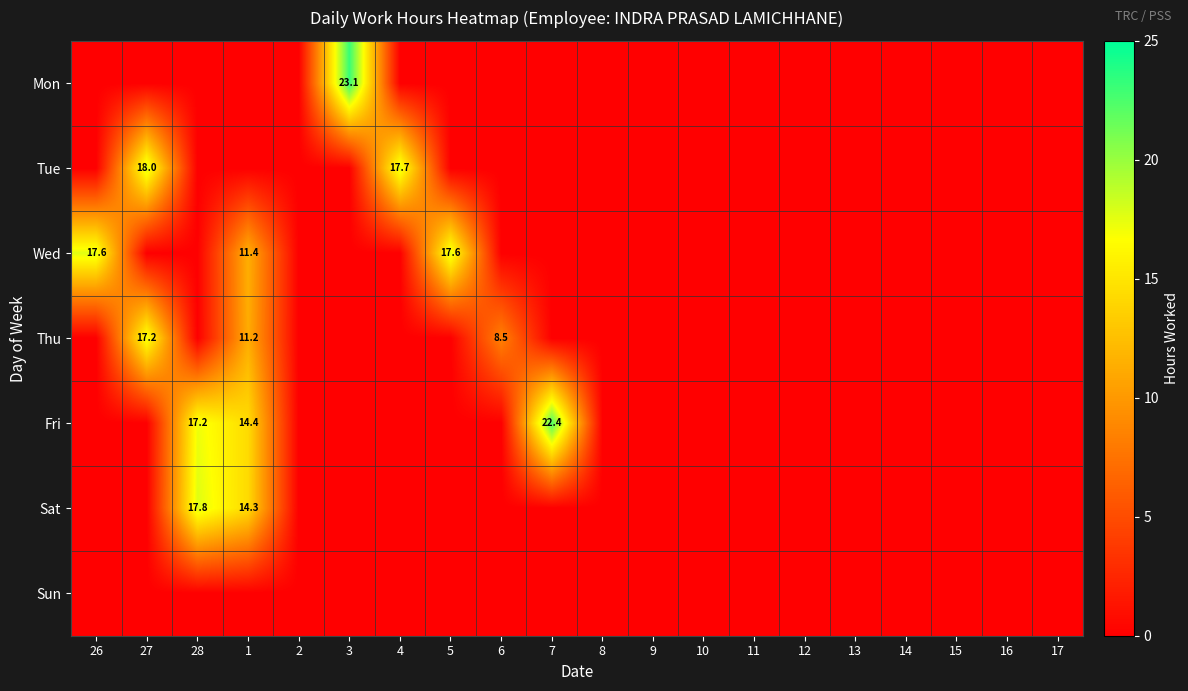

The value of Fri at 7 is 40.2. True or false?

False